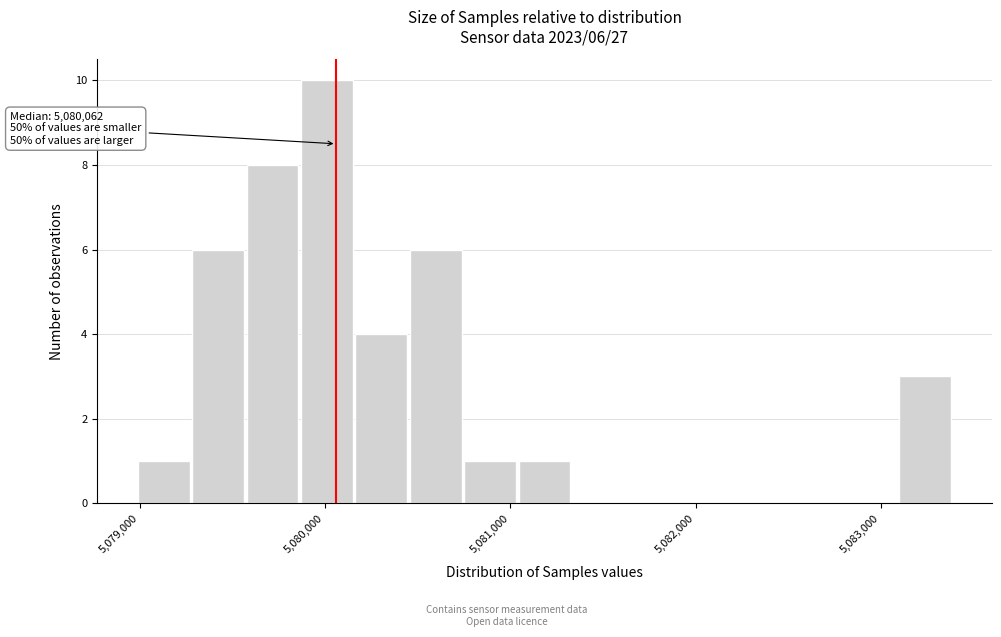

Read against the x-axis, roughly where is the centre of the tallest bar?

5080000